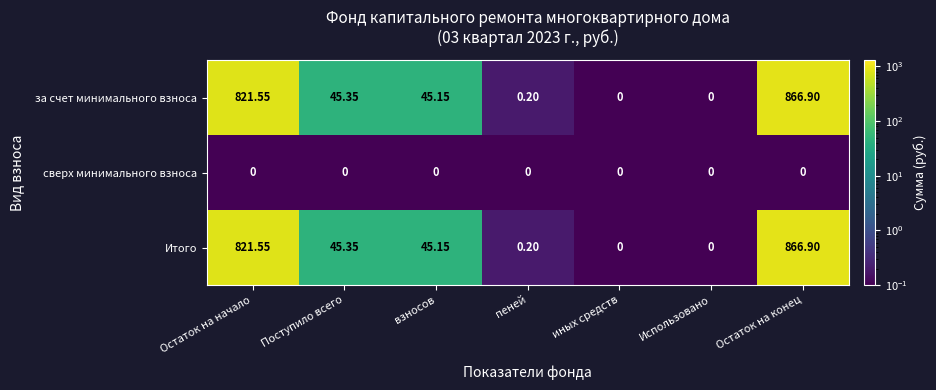

Where is за счет минимального взноса nearest to the value 433?

Поступило всего